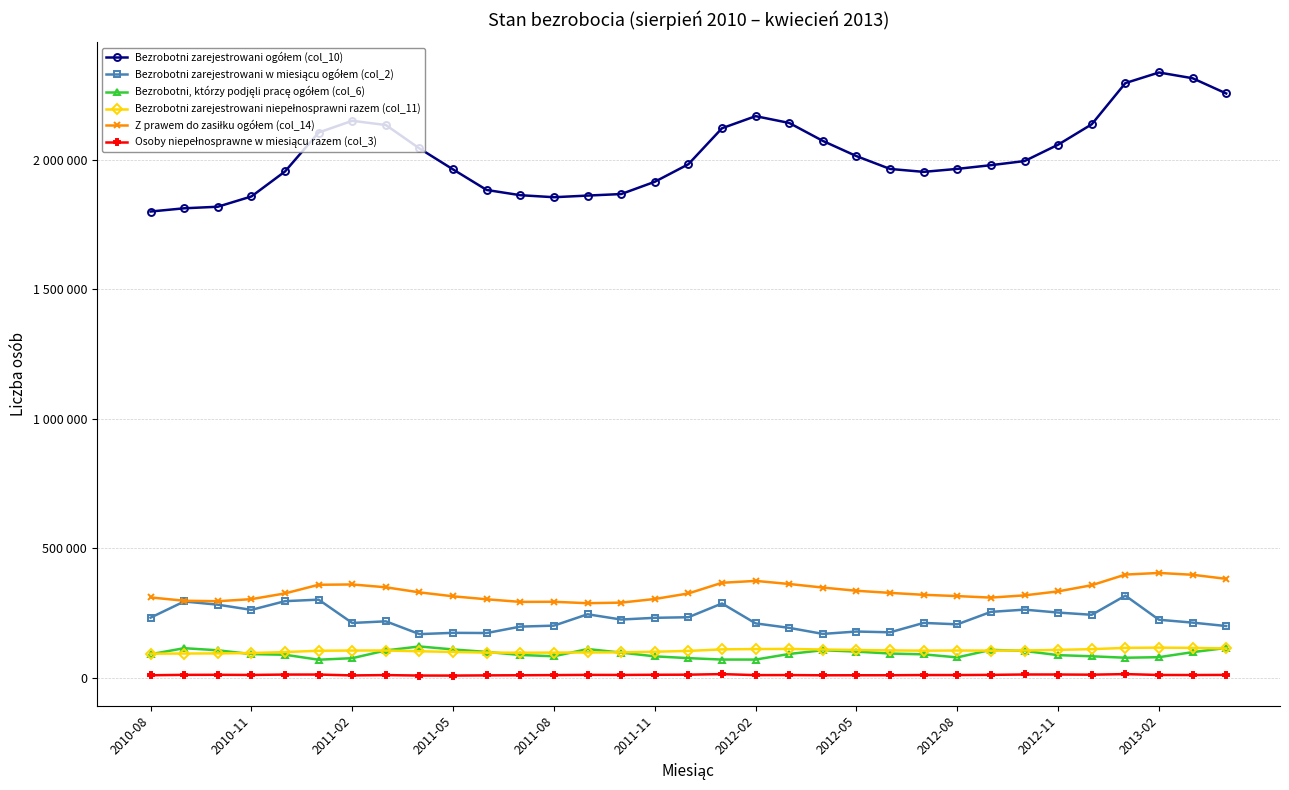

Is this an area chart (filled region under the line)?

No